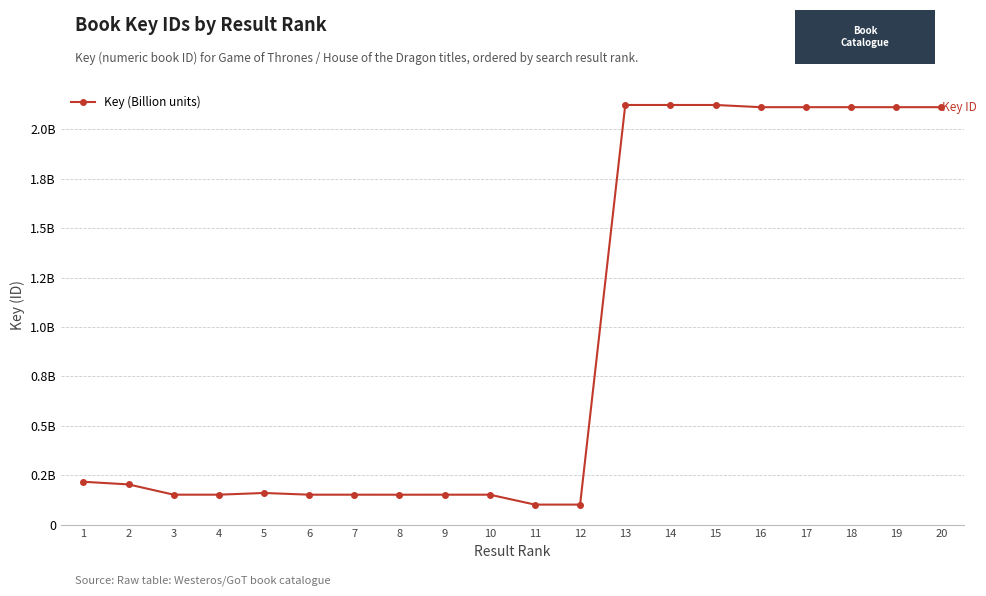

How many points are higher than both their immediate neighbors (excluding endpoints)?

5